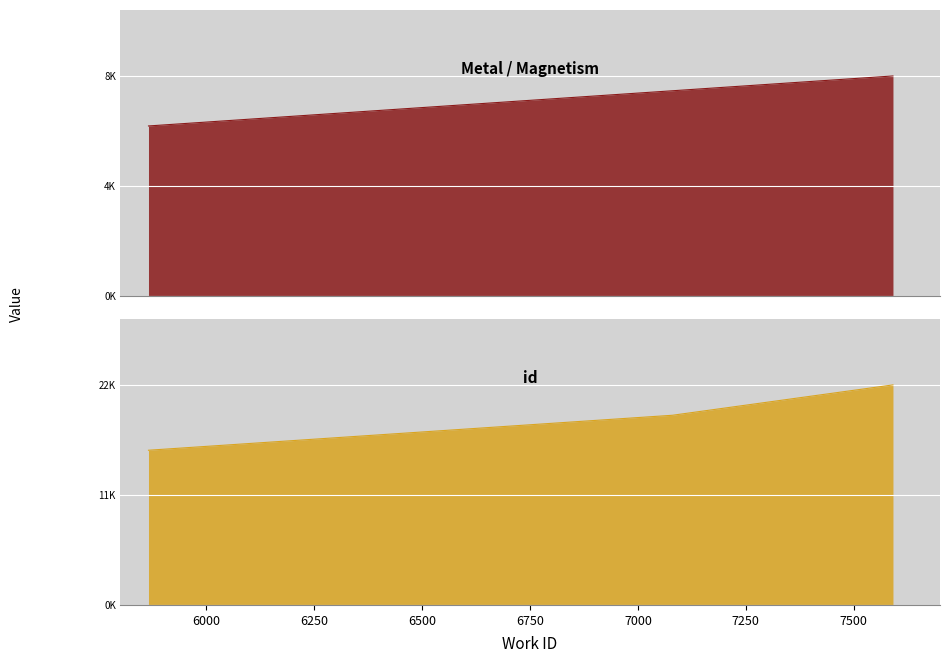

What is the average value of the Metal / Magnetism series?

6846